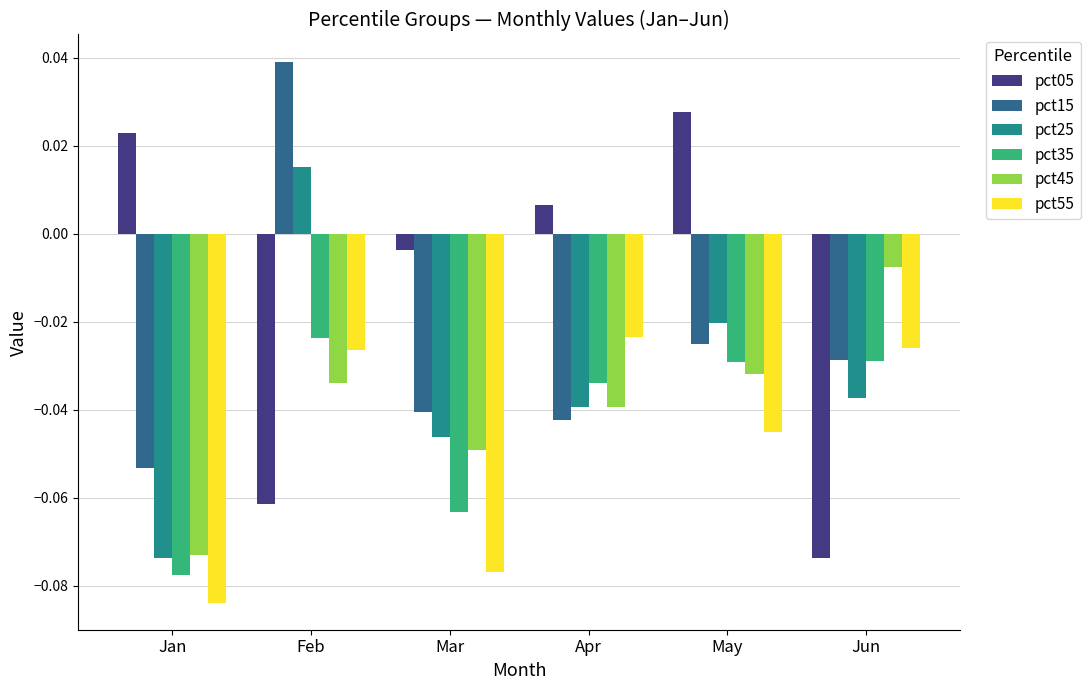

Which series has the widest spread of values?

pct05